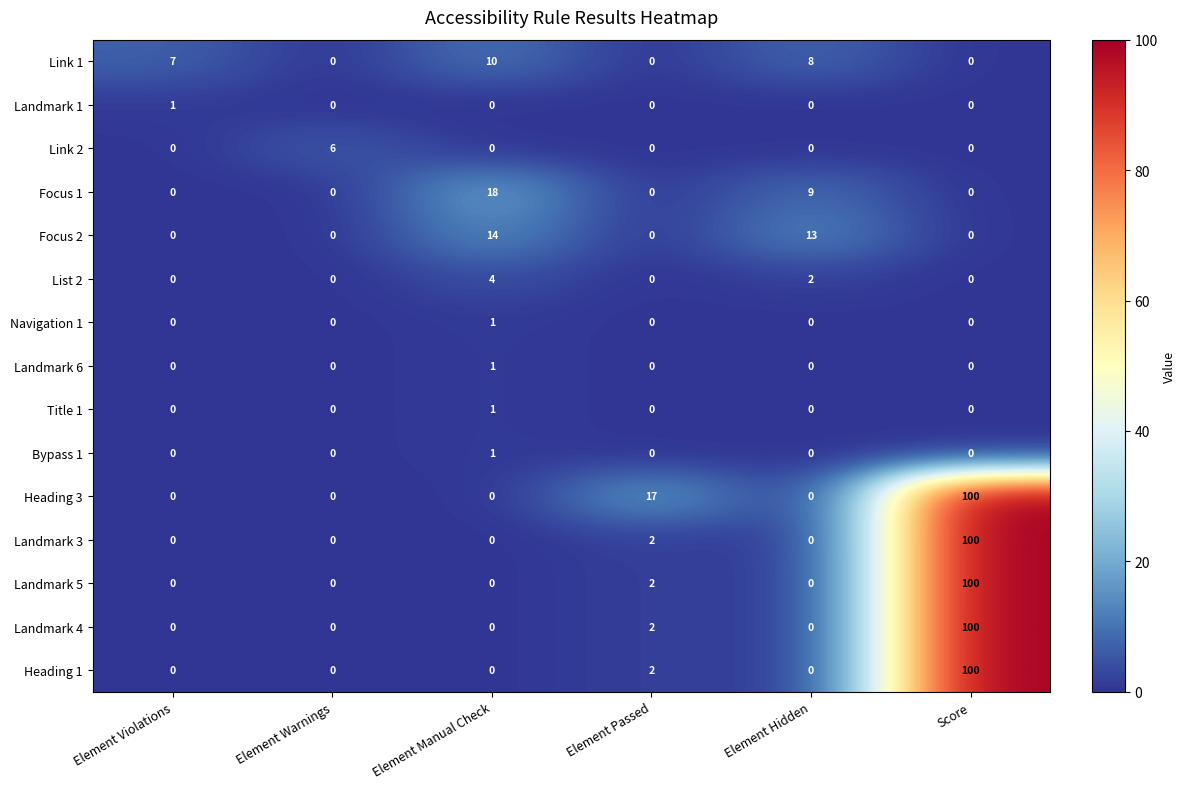

At which category is the sum across all series the highest?

Score